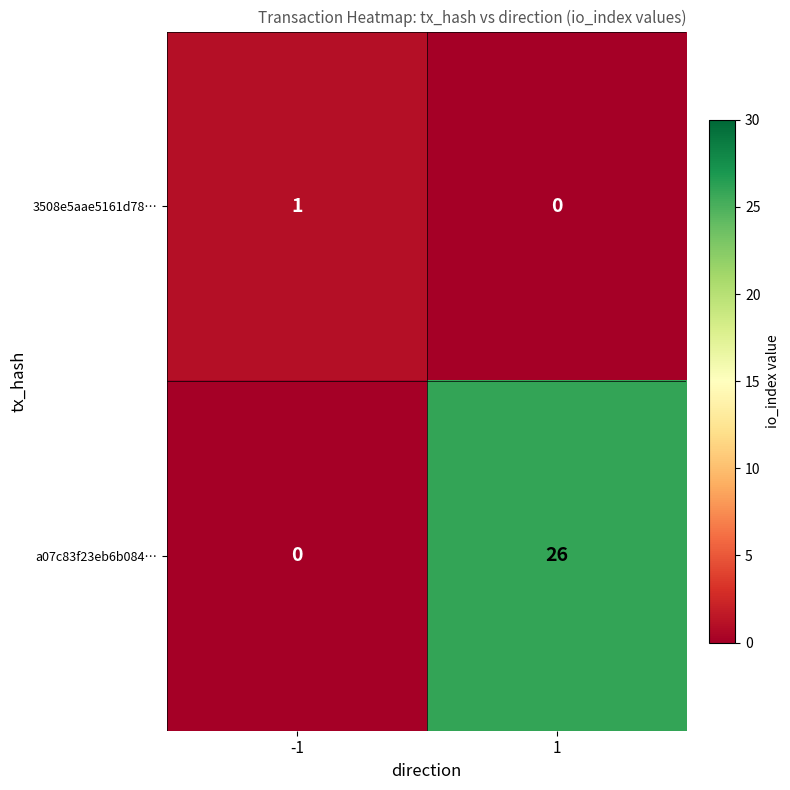

What is the total value across all series at 1?

26